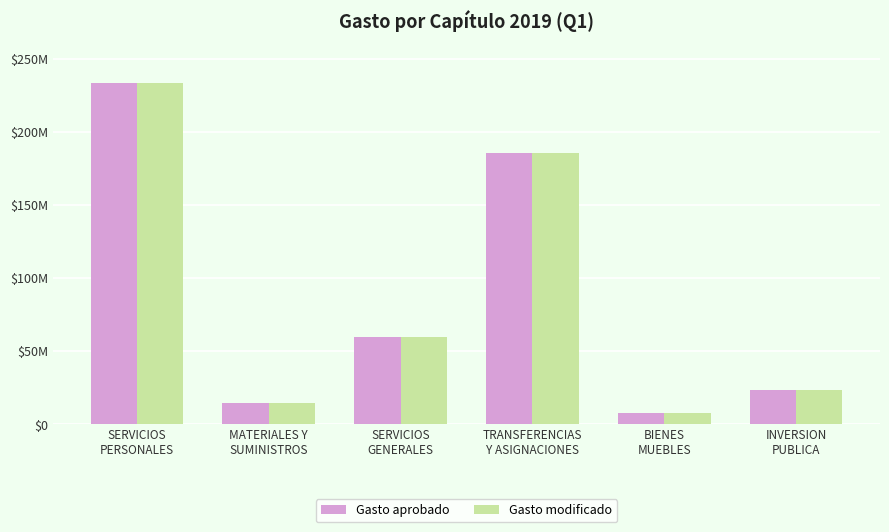

List the series in order of their peak value, highest first.

Gasto modificado, Gasto aprobado